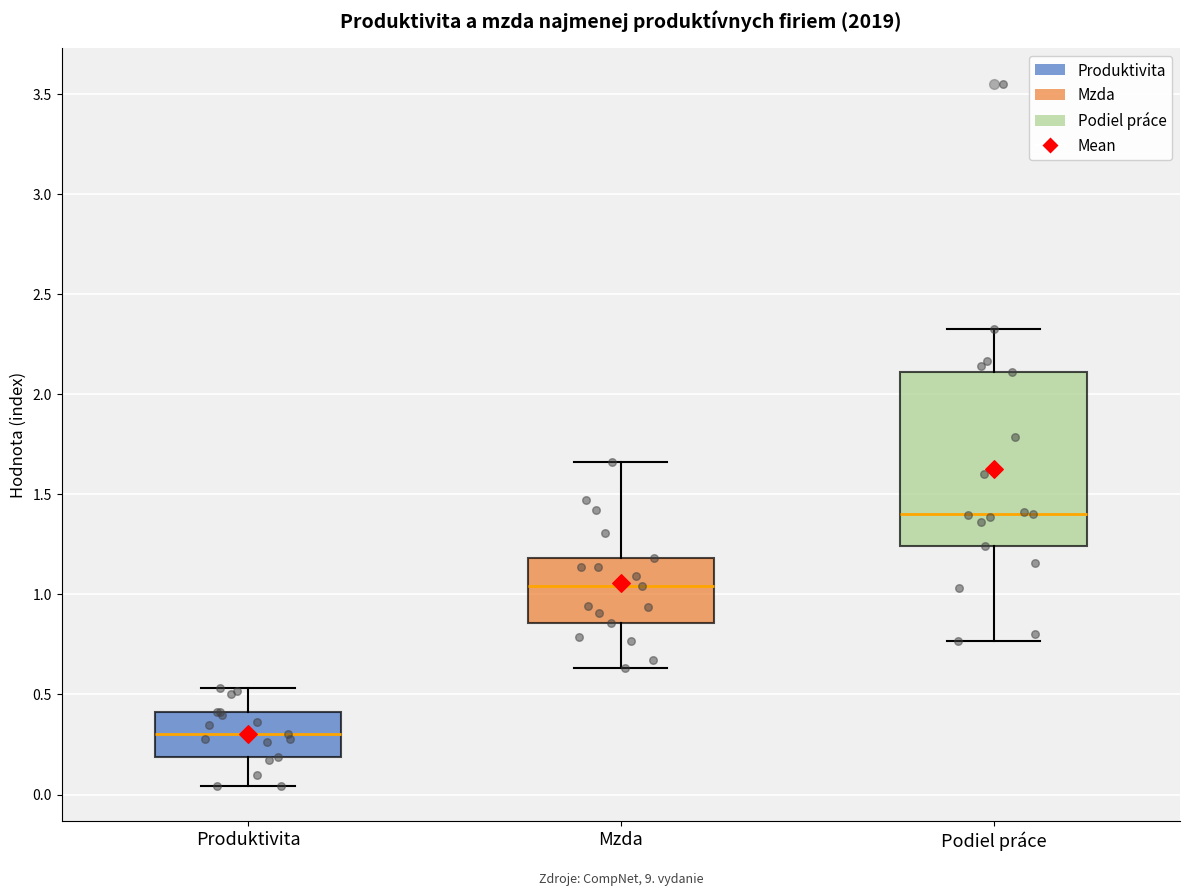

Where does the upper whisker of the box for Podiel práce end on the y-axis? The values are not printed on the chart, so give them approximately, as read against the axis.

2.35